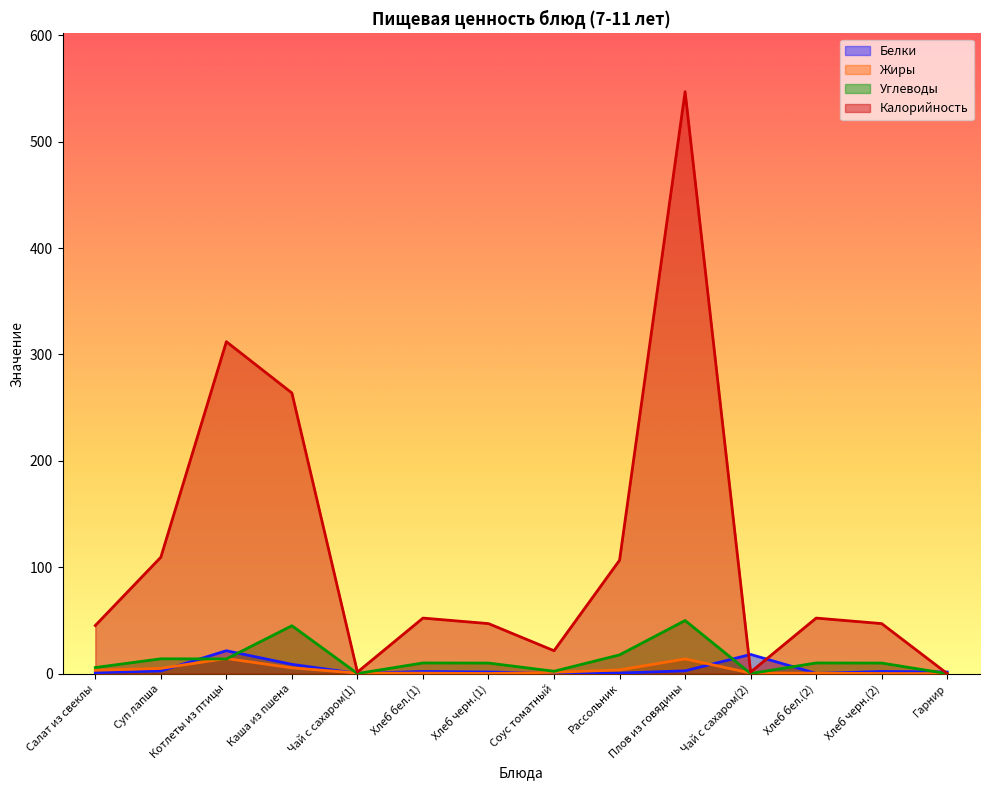

Reading left to right, what are all the values shown in this chart?

Белки: 0.9	2.5	21.5	8.7	0.2	2.0	1.5	0.4	0.5	2.6	18.0	0.2	2.0	1.5
Жиры: 3.1	4.9	14.2	5.4	0.5	0.4	0.1	1.2	3.5	13.8	0.5	0.4	0.1	0.0
Углеводы: 5.7	13.9	13.8	45.0	0.0	10.0	9.9	2.2	17.6	49.9	0.0	10.0	9.9	0.0
Калорийность: 45.2	109.4	312.0	263.8	1.4	52.2	47.0	21.5	106.6	547.0	1.4	52.2	47.0	0.0